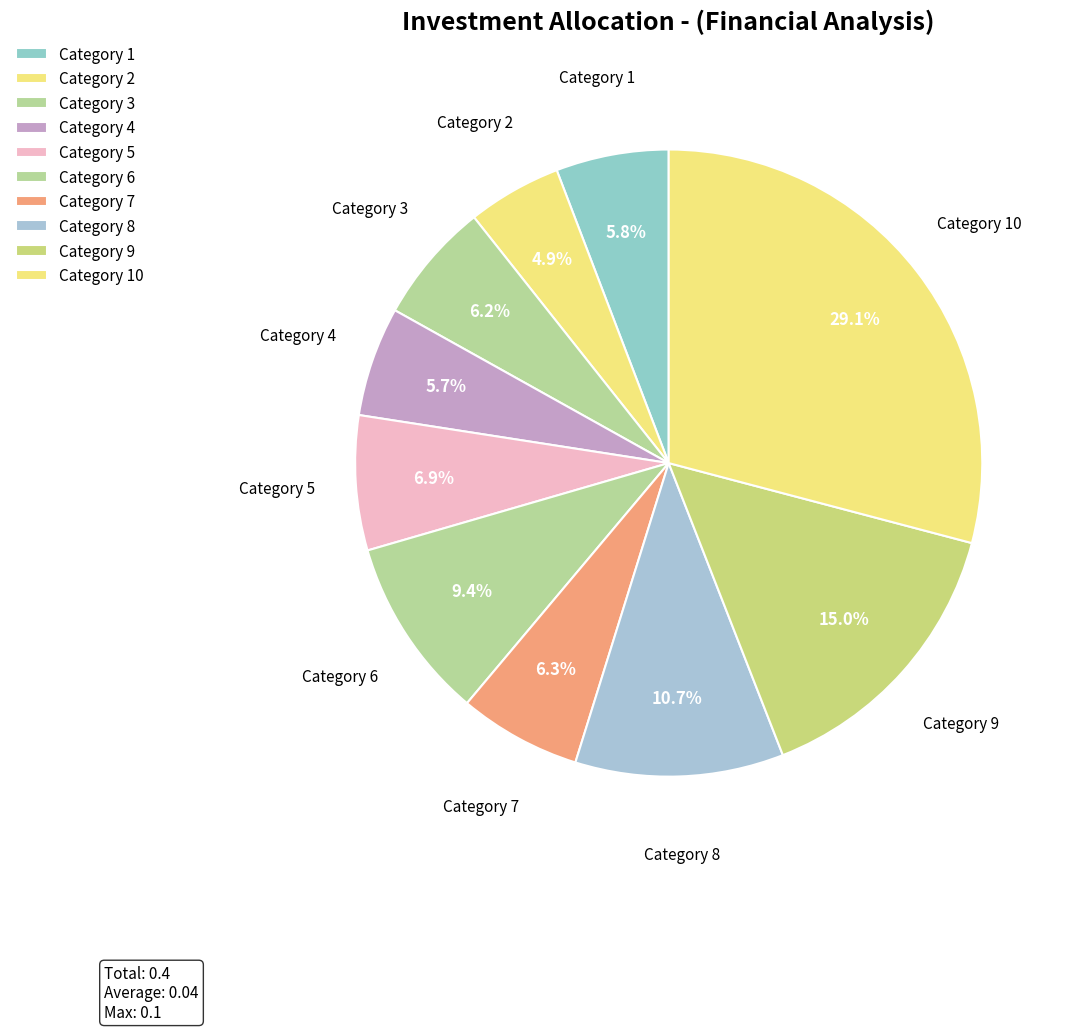

Count the number of slices in the pie.

10